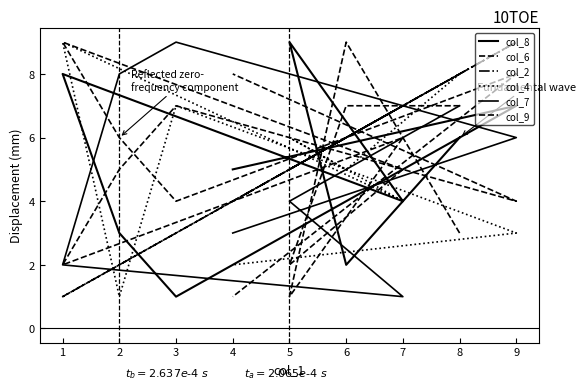

What is the average value of the col_2 series?

5